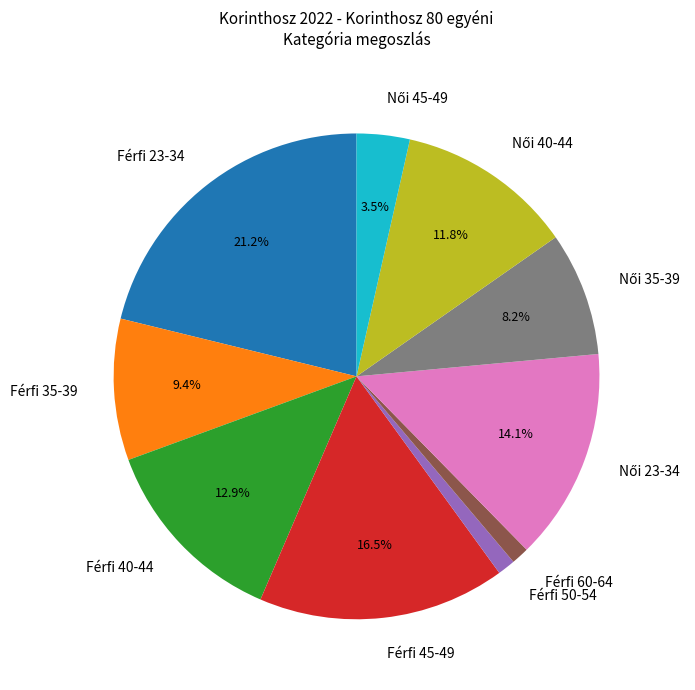

The Férfi 60-64 slice represents 11% of the pie. True or false?

False